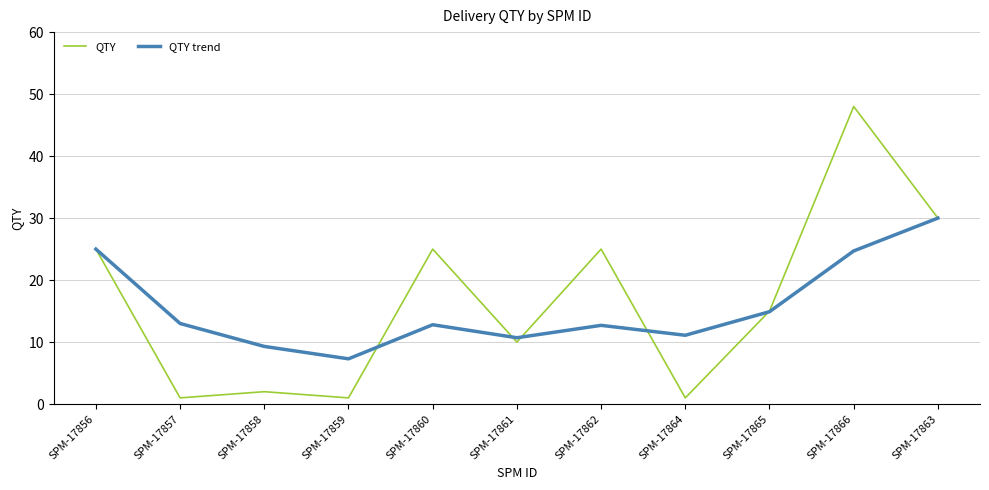

At SPM-17866, list the series in order from smallest to largest.

QTY trend, QTY